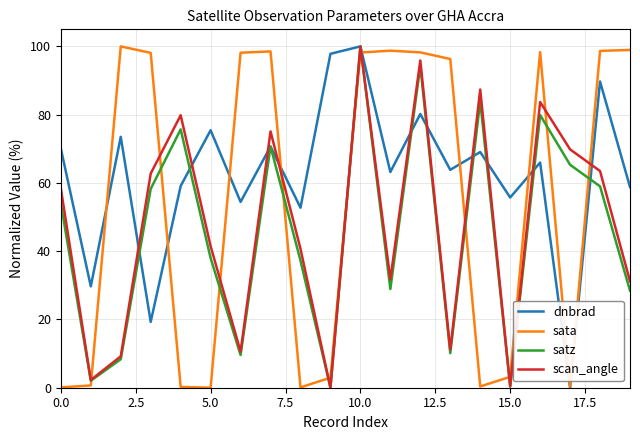

After their last crossing, which series has the higher values: dnbrad or satz?

dnbrad